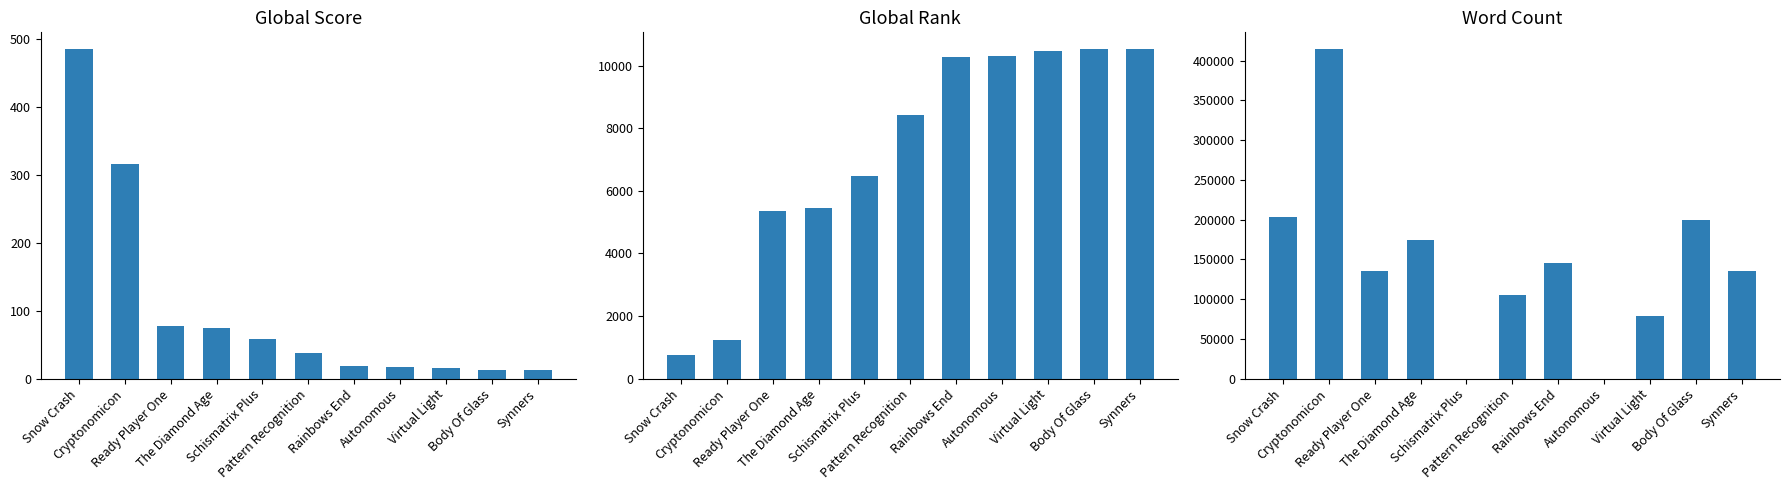

Reading left to right, extract all data points from this chart.

Global Score: 485	315	77	74	58	37	18	17	15	13	13
Global Rank: 764	1225	5347	5465	6467	8423	10265	10308	10454	10535	10535
Word Count: 203000	415000	136000	175000	0	105783	145000	0	78500	200000	135000